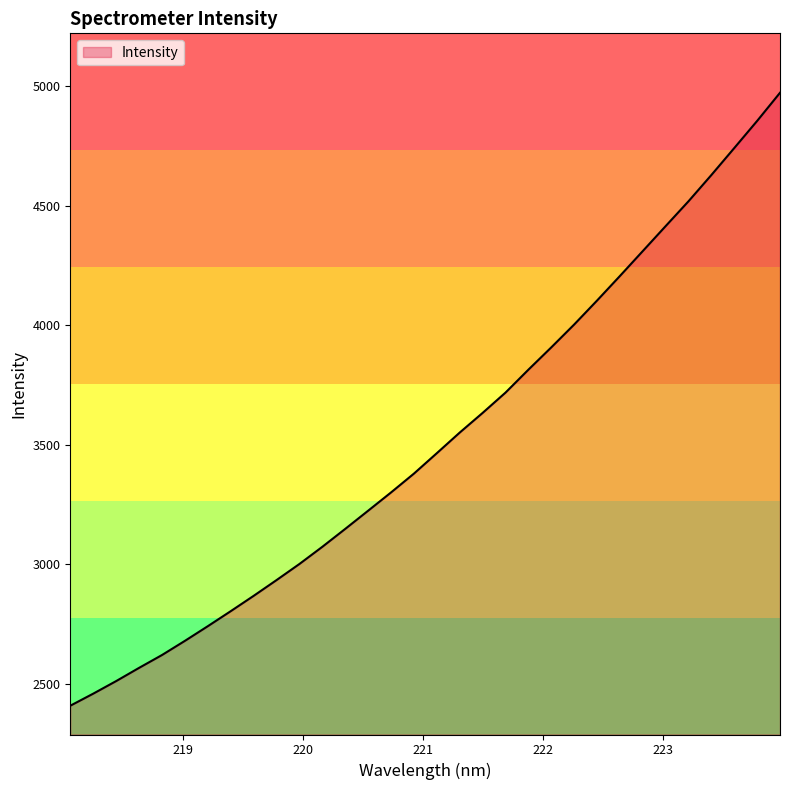

What is the minimum value shown in the chart?

2408.0